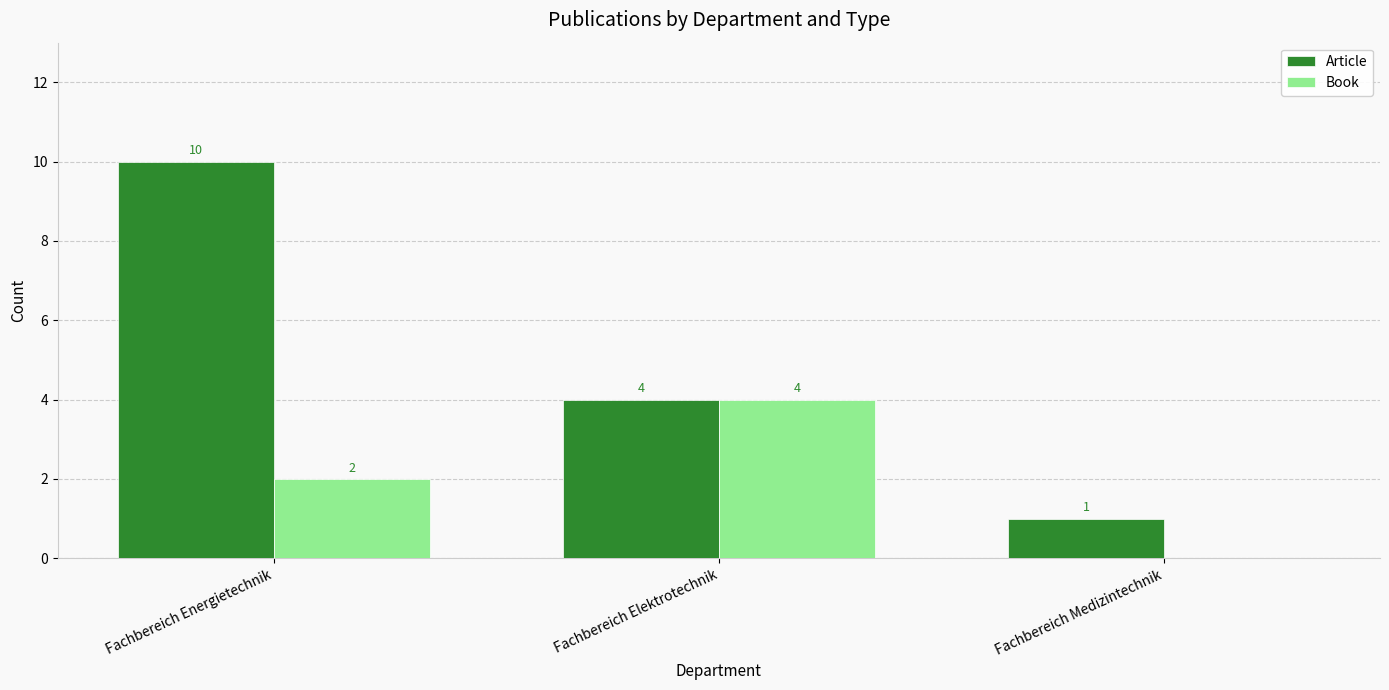

What is the sum of the Article values at Fachbereich Elektrotechnik and Fachbereich Medizintechnik?

5